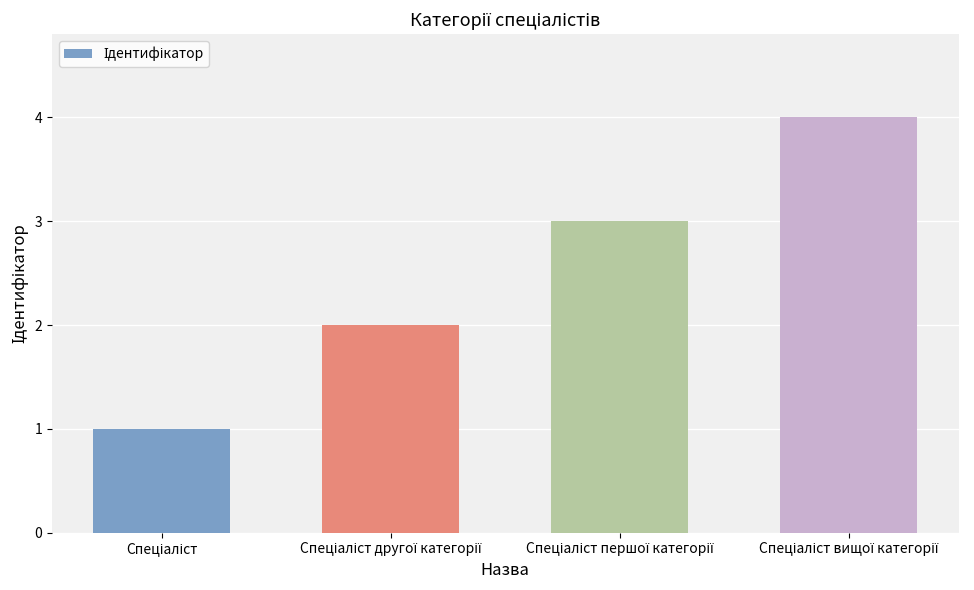

What is the greatest value displayed?

4